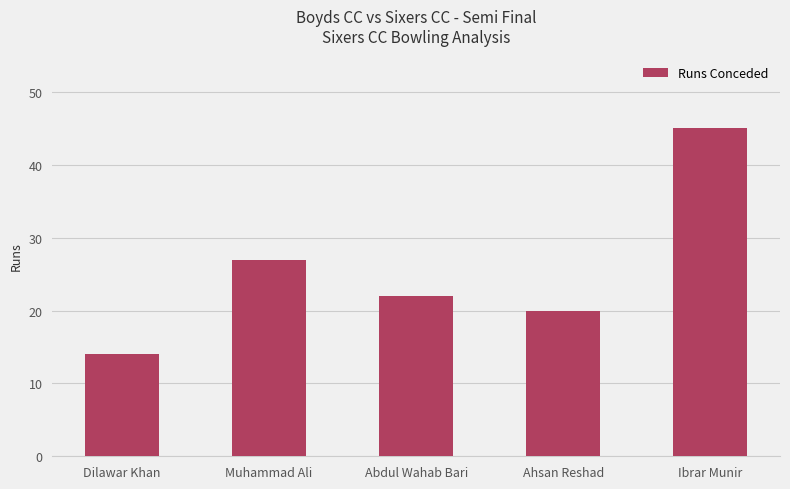

What is the sum of the values at Ibrar Munir and Abdul Wahab Bari?

67